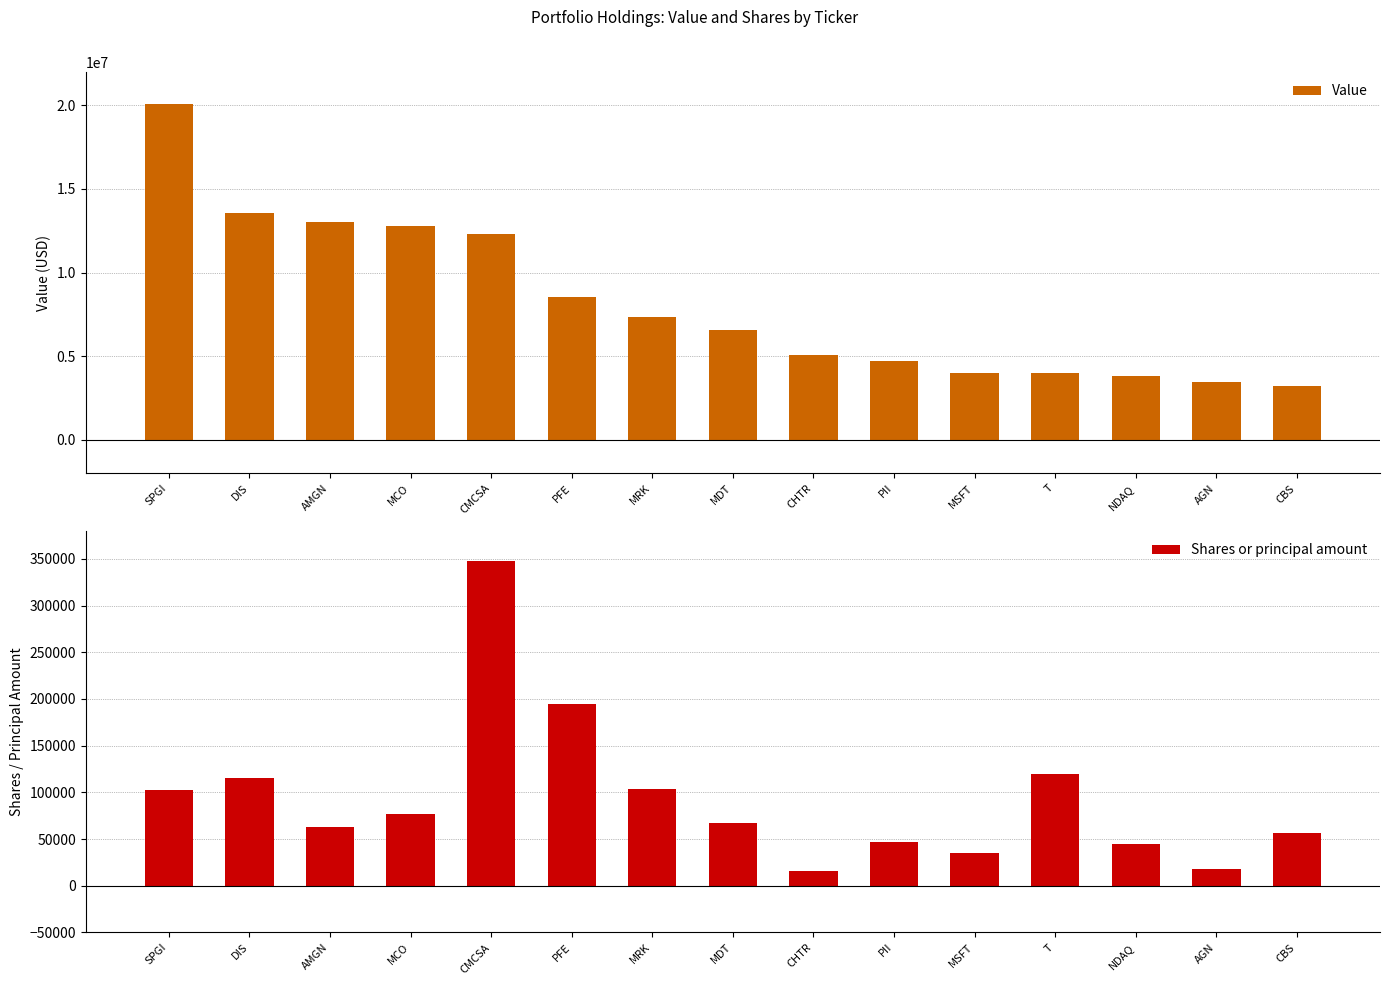

At which label is Value closest to 11634500?

CMCSA